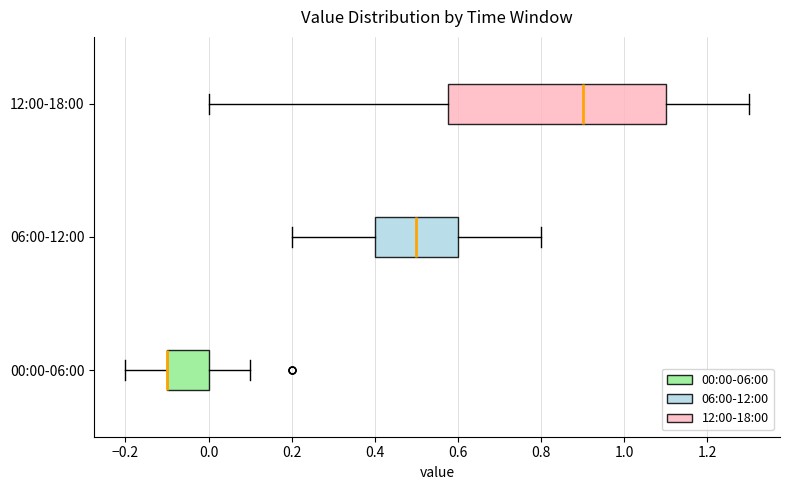

Reading bottom to top, read every box against the x-axis: the position of its median line, the range the box covers, and the ends of its whiskers. The values are not printed on the chart, so give them approximately, as read against the axis.

00:00-06:00: median -0.10 (drawn on the box's left edge), box -0.10 to 0.00, whiskers -0.20 to 0.10
06:00-12:00: median 0.50, box 0.40 to 0.60, whiskers 0.20 to 0.80
12:00-18:00: median 0.90, box 0.58 to 1.10, whiskers 0.00 to 1.30